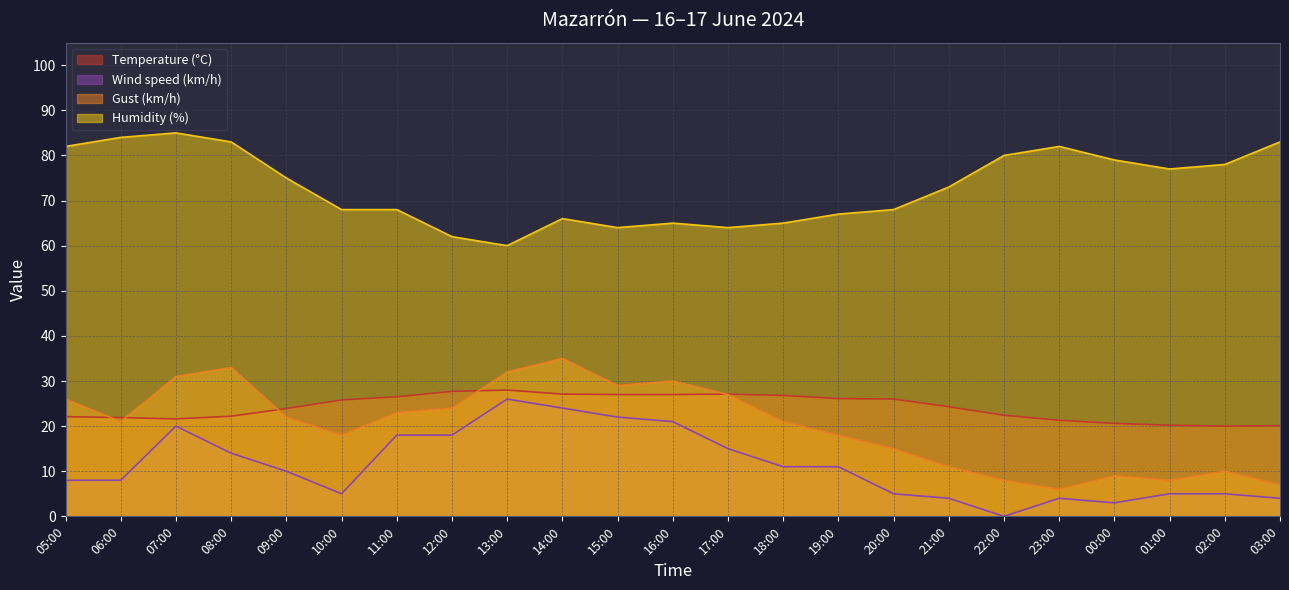

At which category does Temperature (°C) reach its first local valley?

07:00